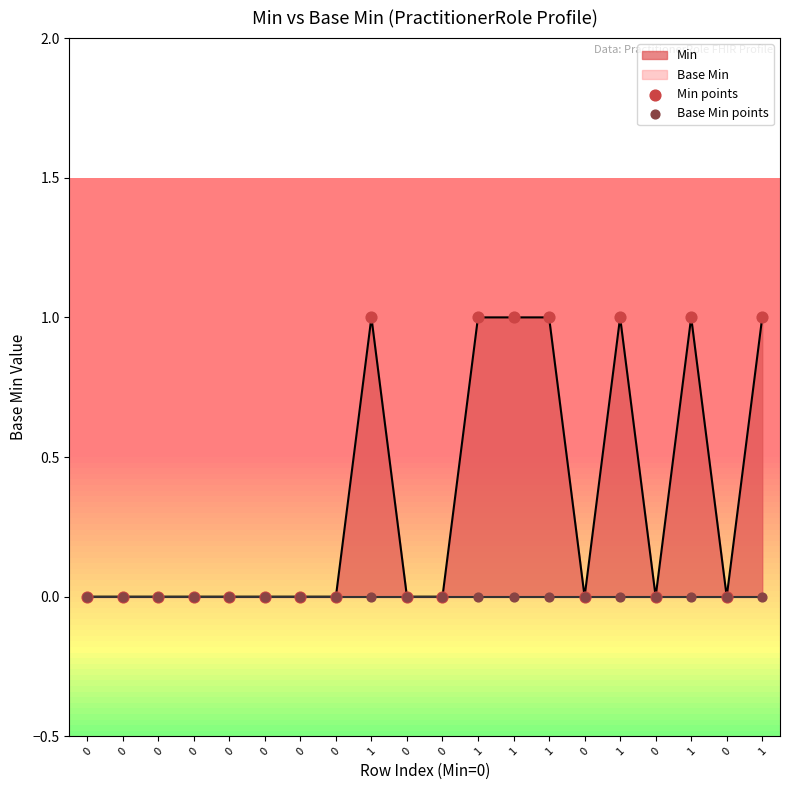

Which series has the widest spread of Y values?

Min points